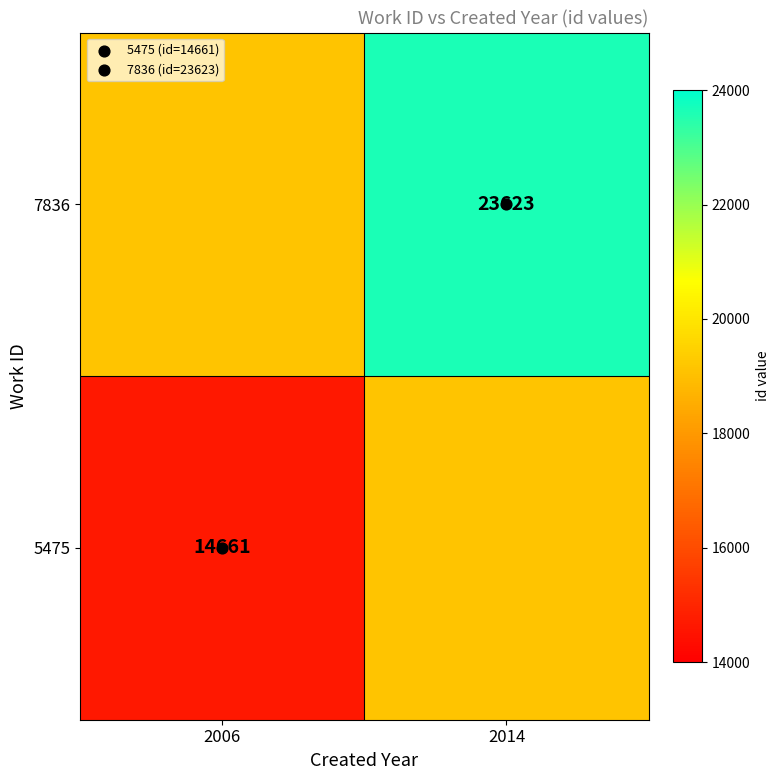

What is the difference between the highest and lowest values at 2014?

4481